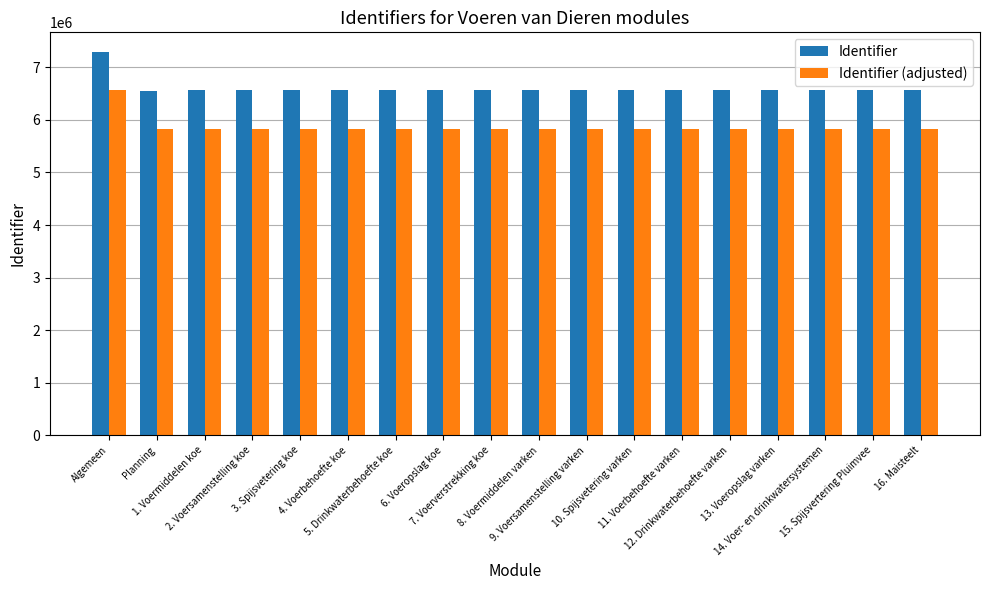

Which series has the largest total across all categories?

Identifier